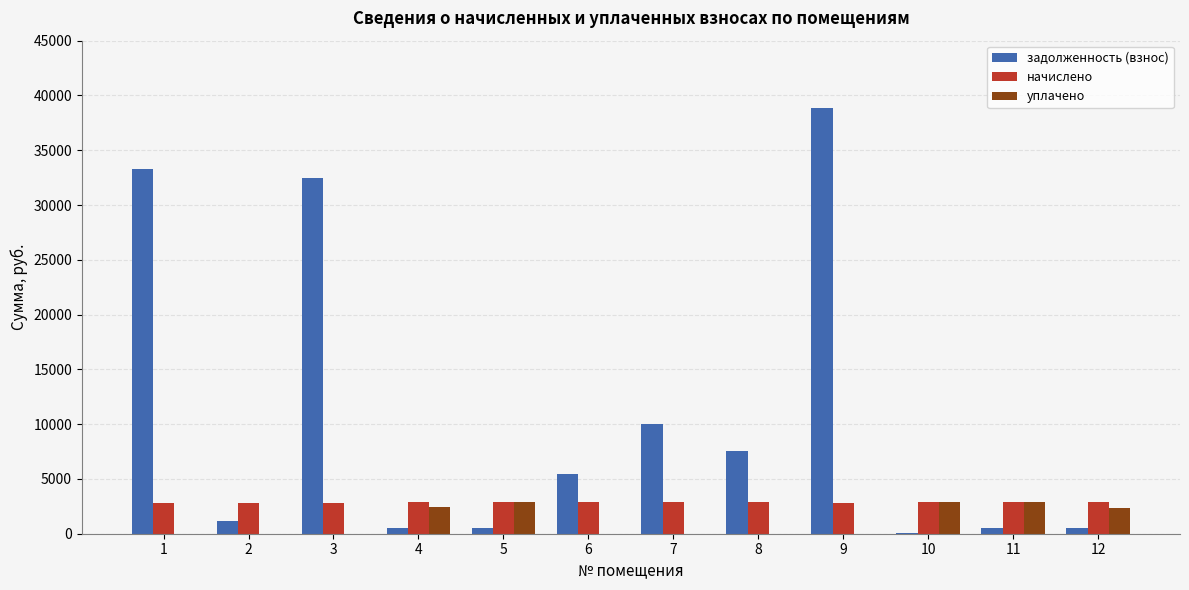

What are all the series names shown in the legend?

задолженность (взнос), начислено, уплачено